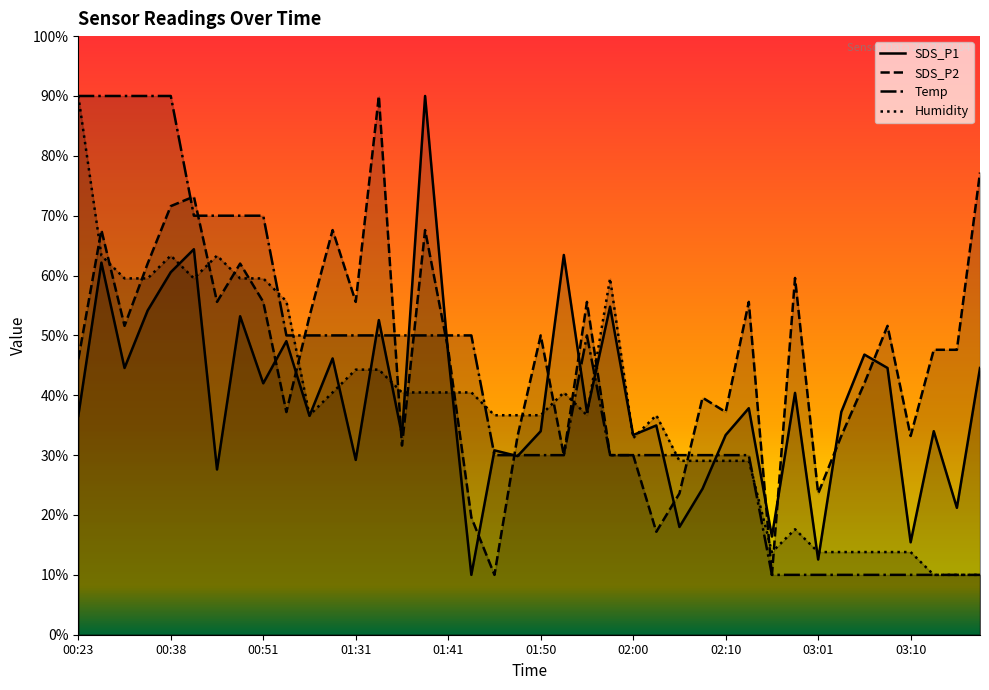

Between 00:43 and 01:41, which series saw the biggest shift?

Humidity